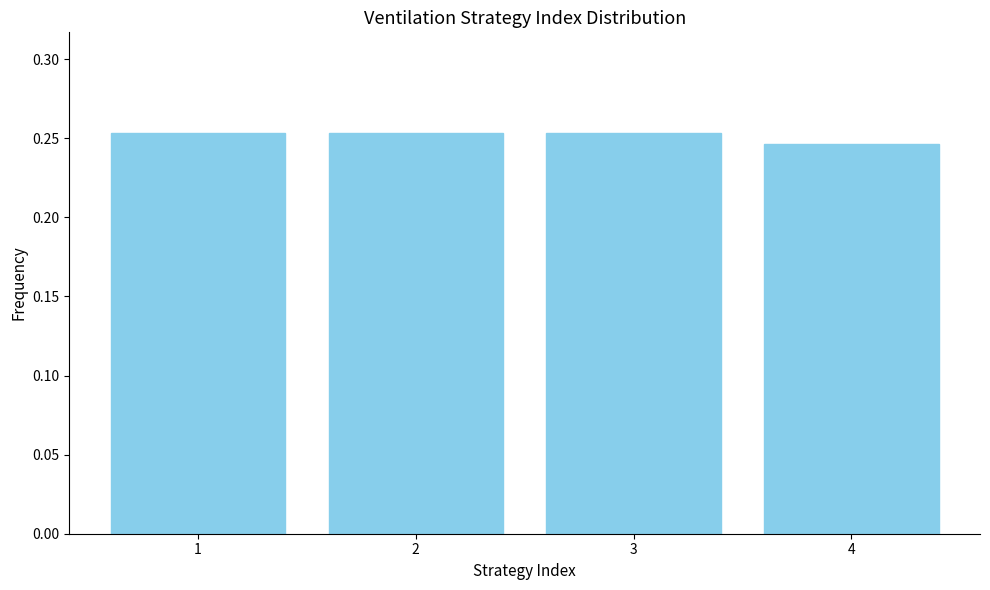

The chart shows a value of 0.4 at 4. True or false?

False